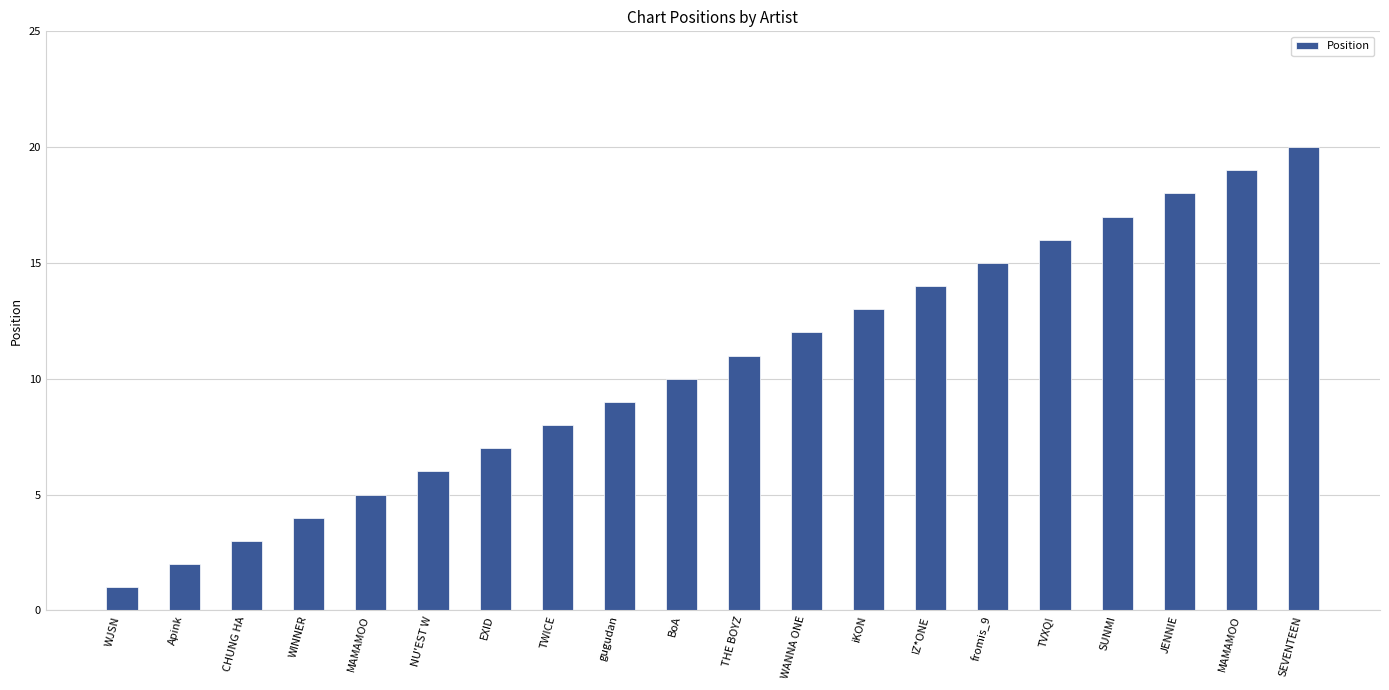

Are the bars grouped side by side (vs. stacked)?

No